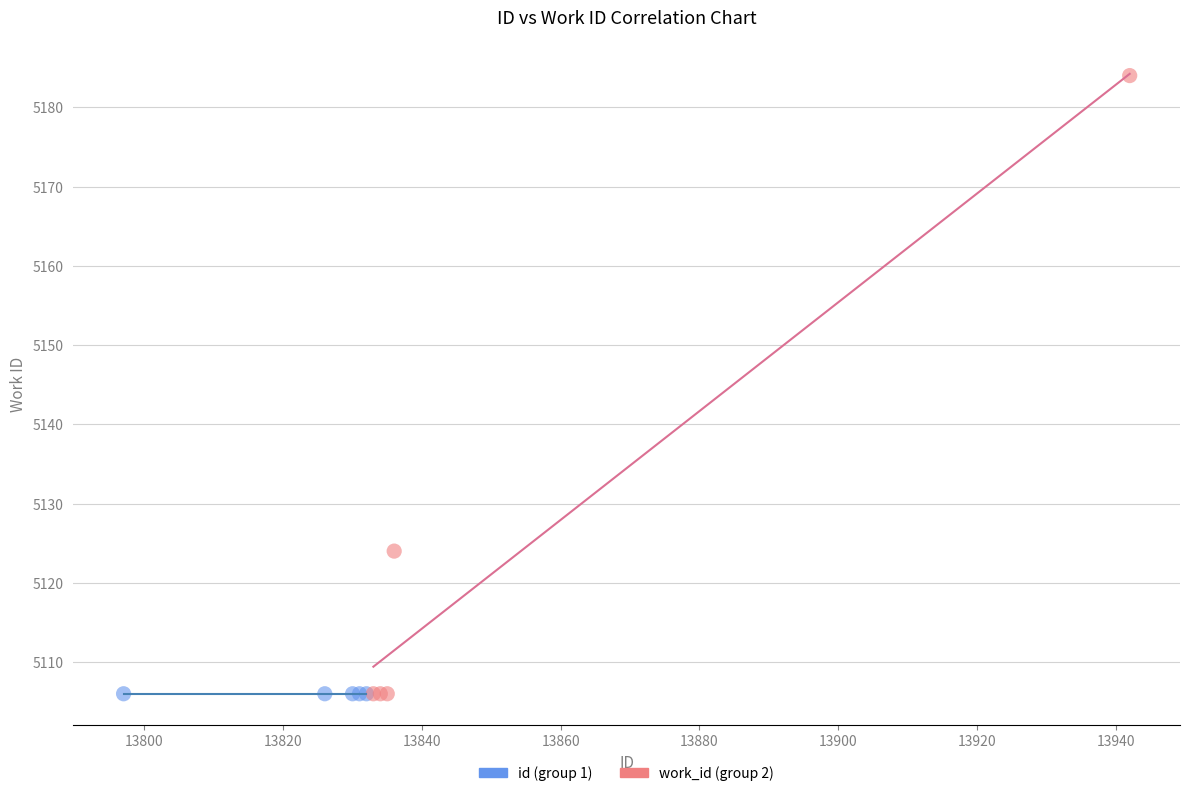

Which series reaches the maximum Y coordinate?

work_id (group 2)